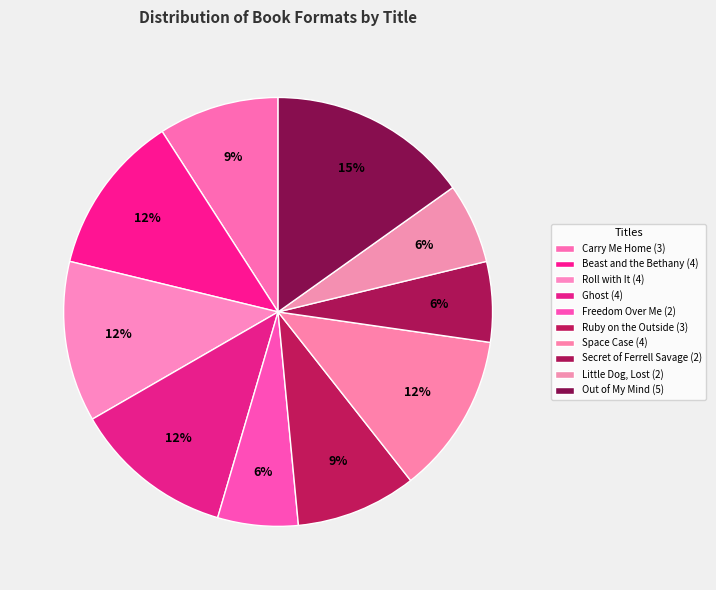

To the nearest percent, what is the average slice percentage?

10%